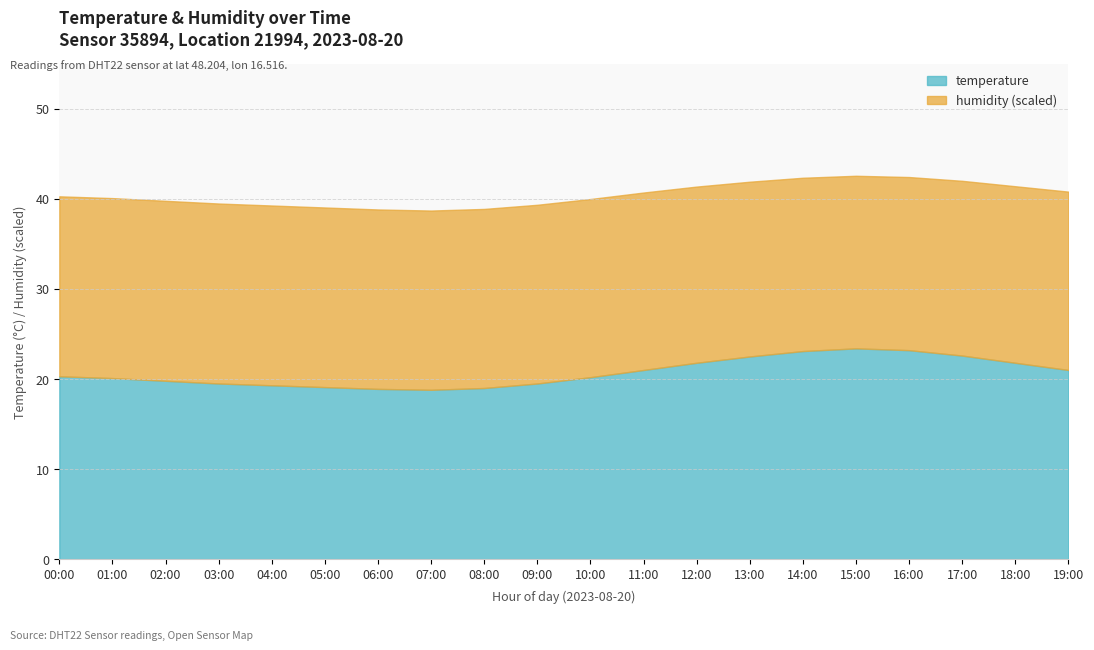

Is it true that temperature equals 10.1 at 07:00?

False